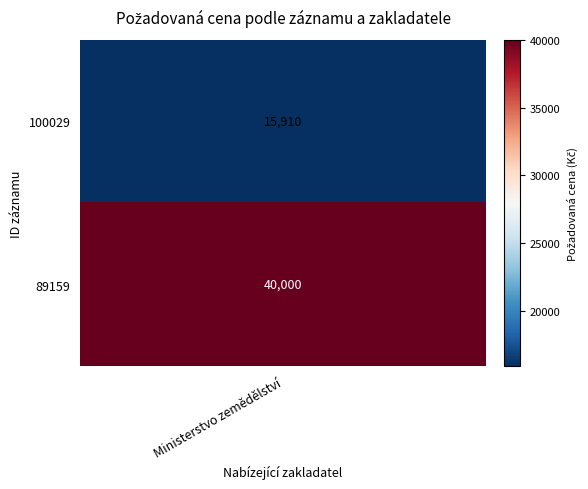

How many values are below 40000?

1